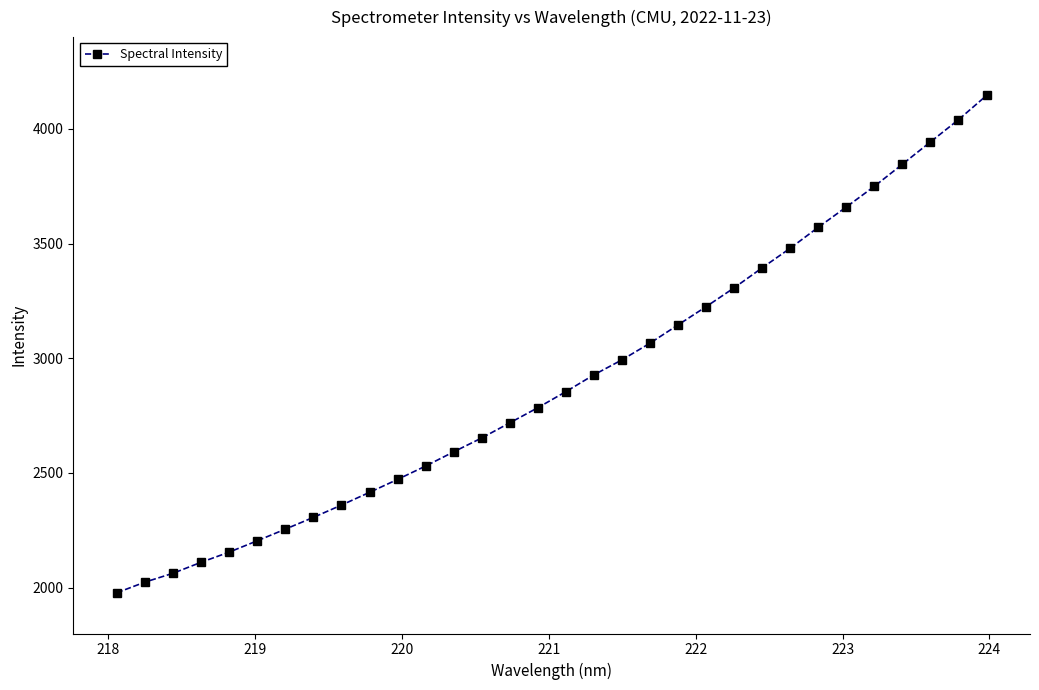

What is the value of the 7th point from the left?

2254.8